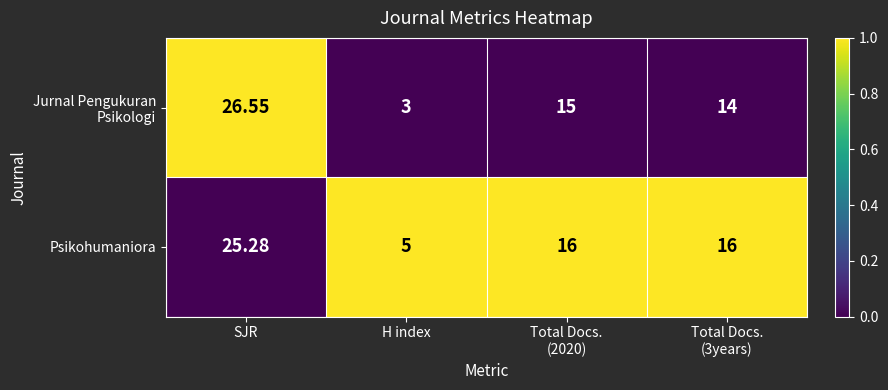

Which series has the largest total across all categories?

Psikohumaniora